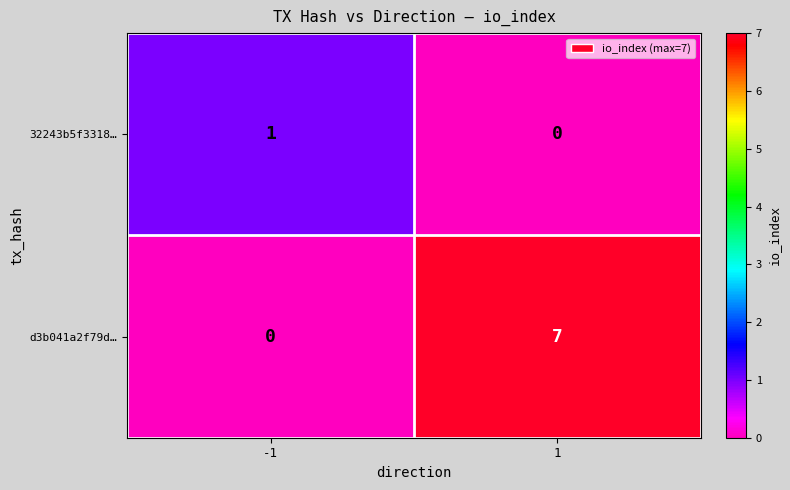

Reading left to right, list all the values displayed in this chart.

32243b5f3318…: -1=1	1=0
d3b041a2f79d…: -1=0	1=7